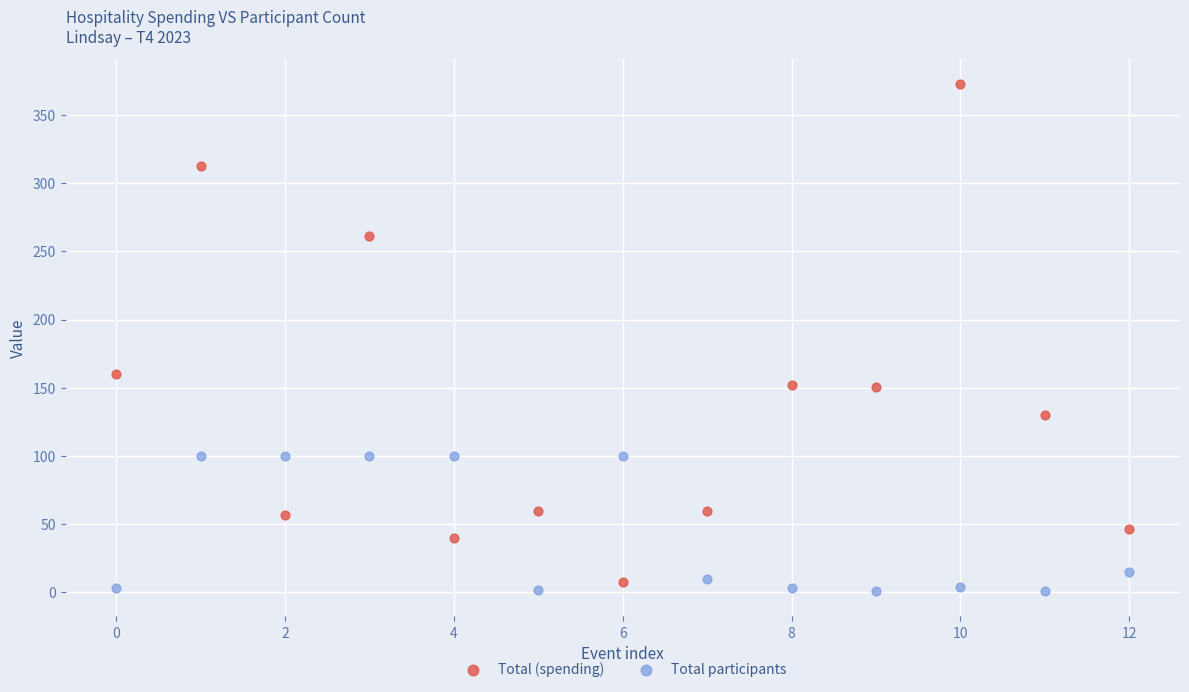

Which series has the largest Y range (max minus min)?

Total (spending)